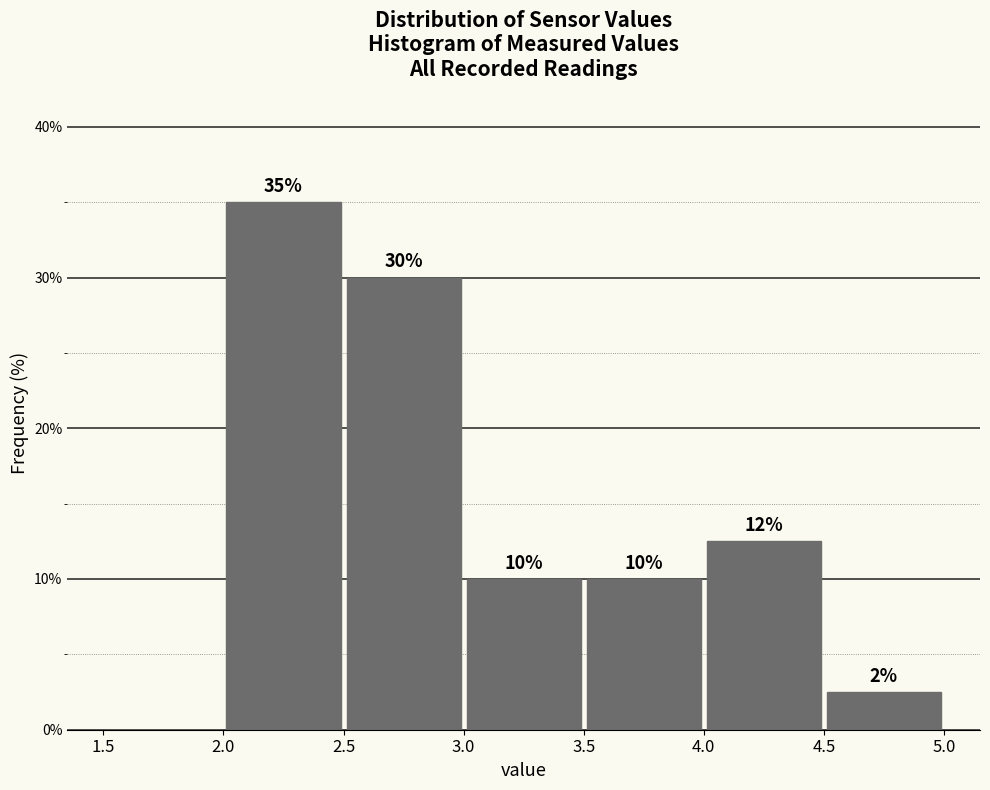

Which range on the x-axis has the tallest bar?

2.0 to 2.5